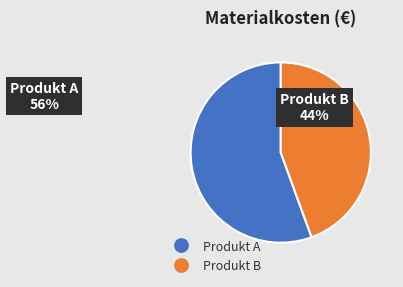

Is the sum of Produkt A and Produkt B greater than half?

Yes